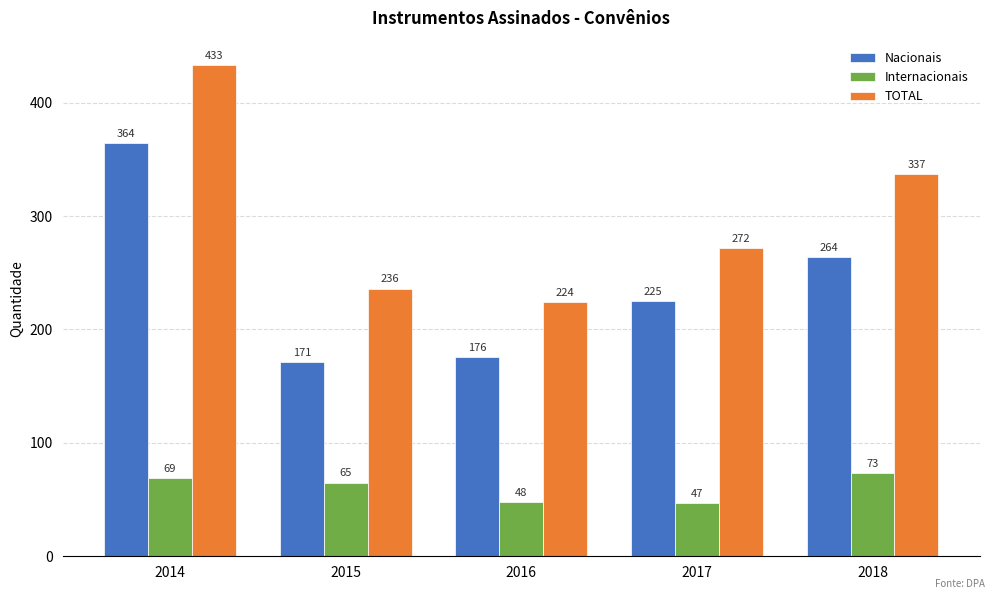

What is the spread (max minus min) of values at 2015?

171